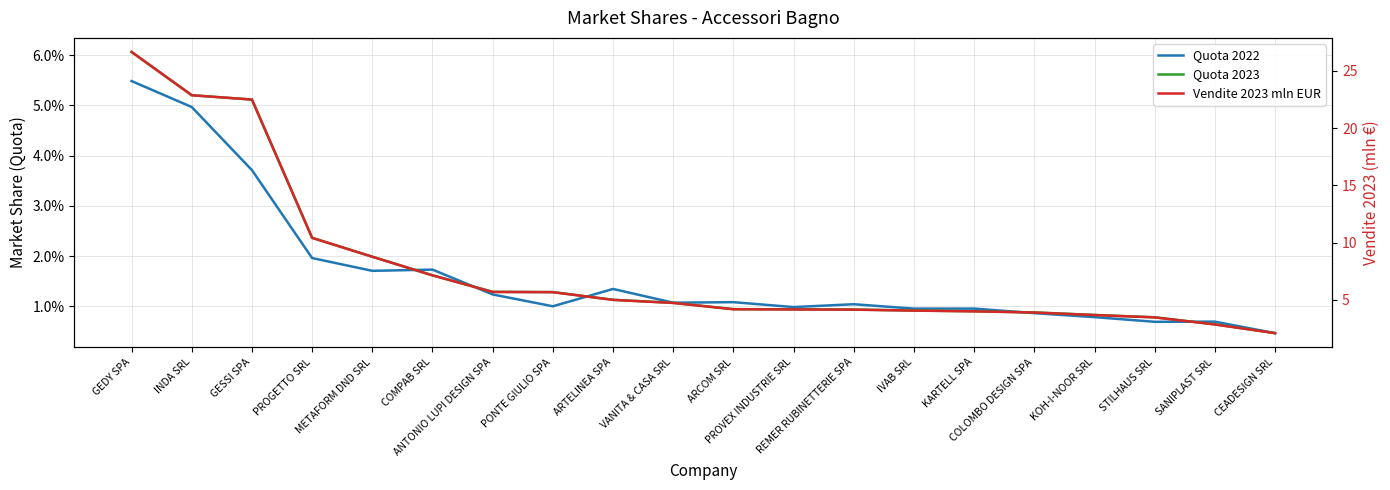

What is the sum of the Quota 2022 values at GEDY SPA and IVAB SRL?

0.1